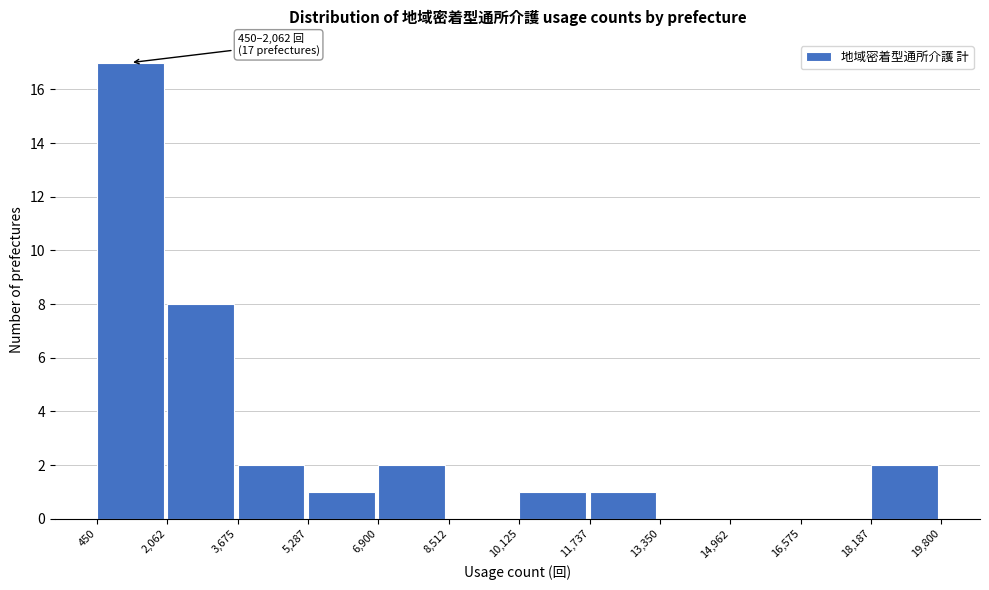

Which range on the x-axis has the tallest bar?

450 to 2,062